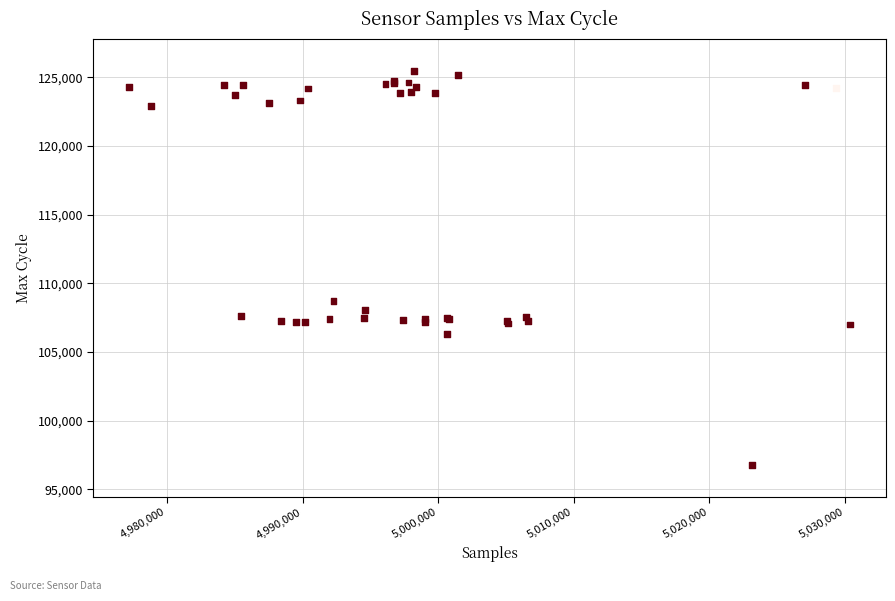

What Y value in the scatter plot is closest to 111127?

108700